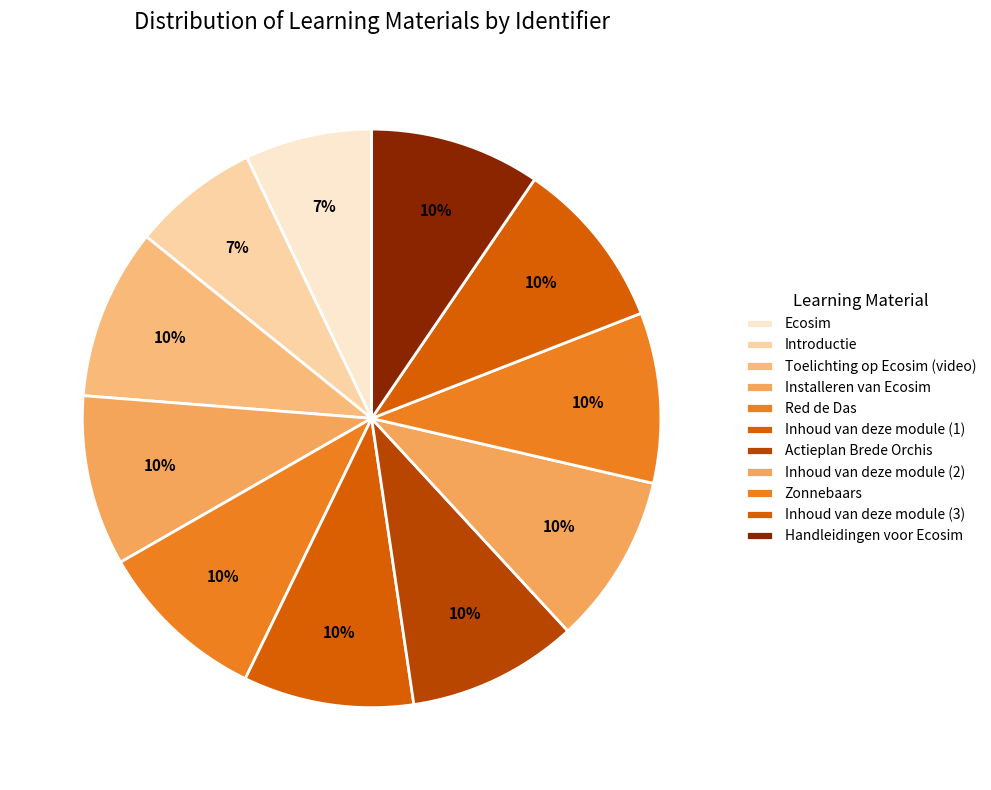

The Introductie slice represents 1% of the pie. True or false?

False